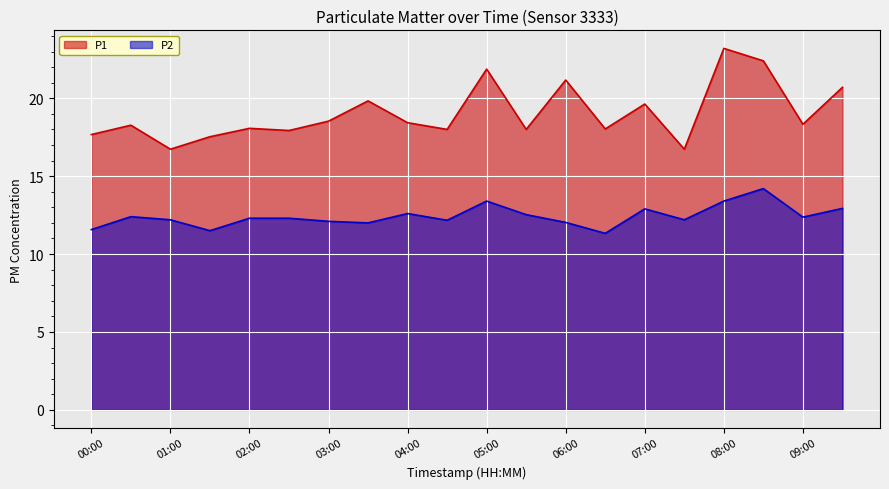

What is the difference between the maximum and minimum values in the P2 series?

2.9